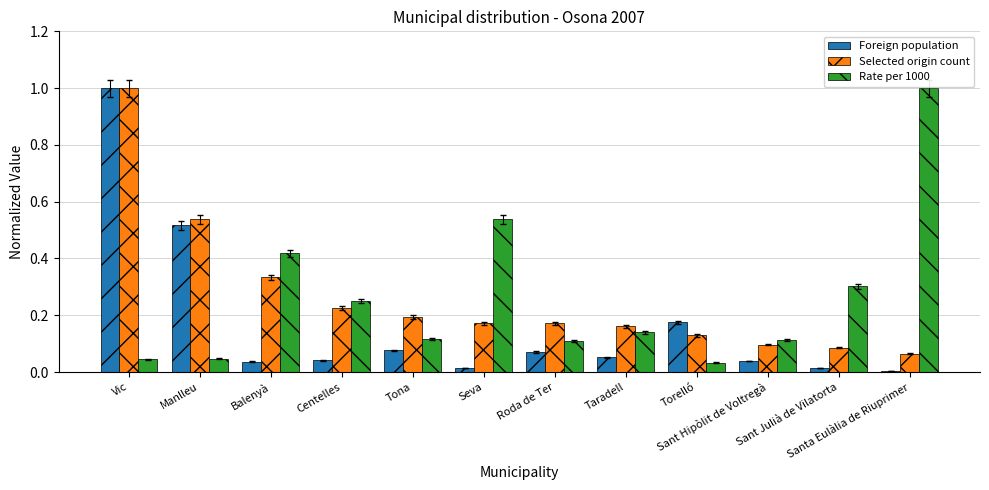

What is the maximum value for Foreign population?

1.0